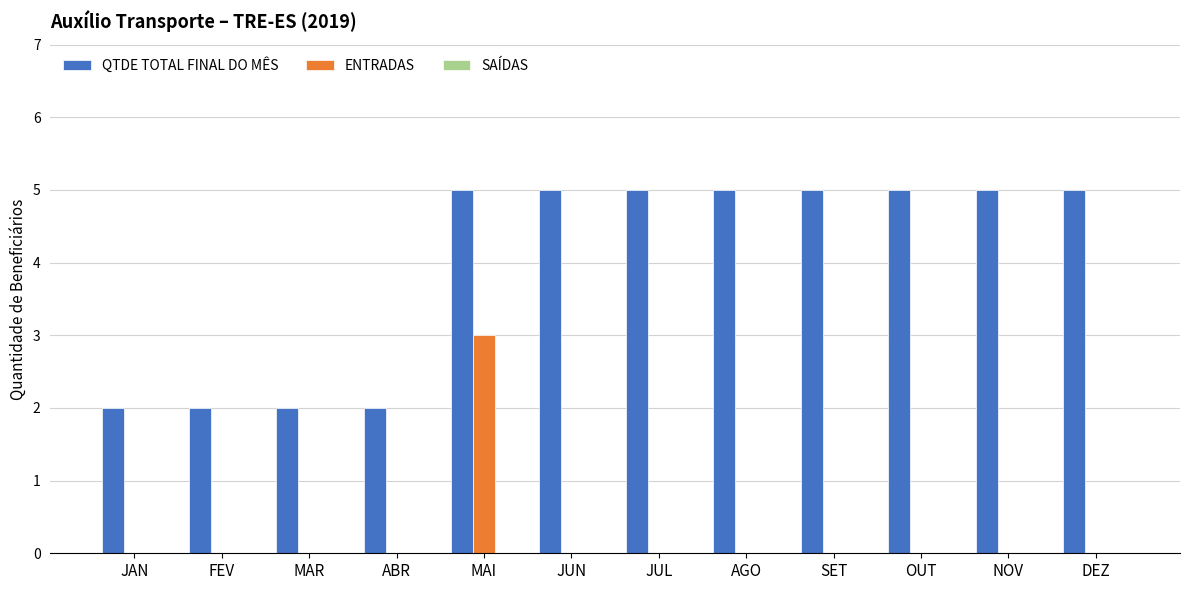

What is the approximate value of QTDE TOTAL FINAL DO MÊS at JUN?

5